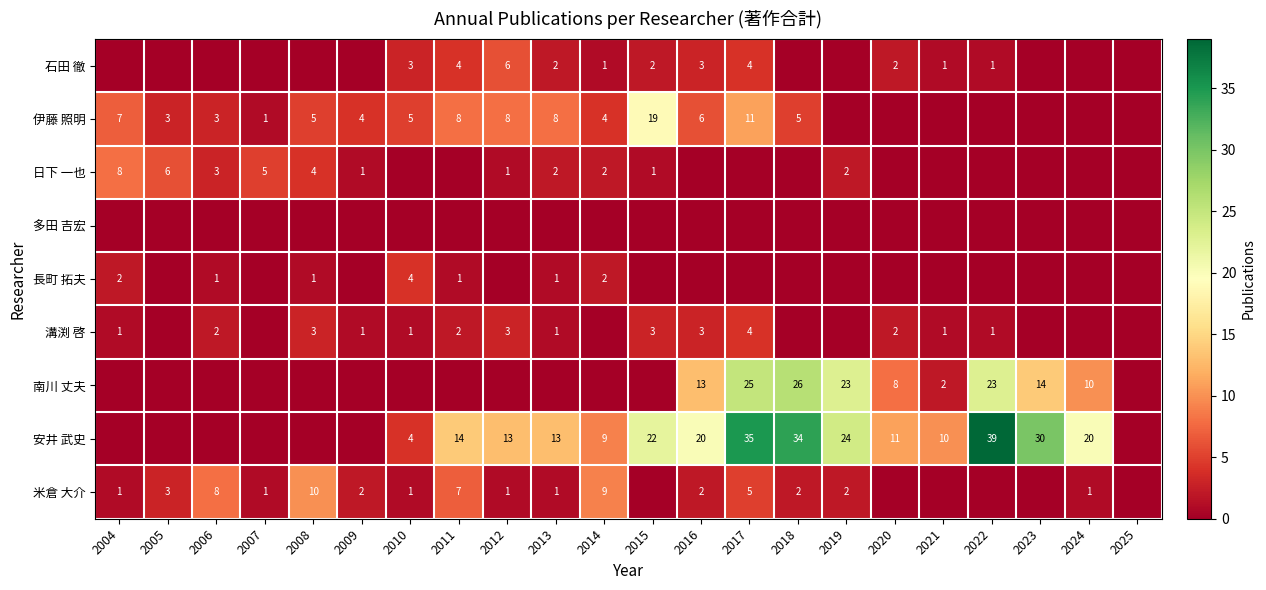

Is it true that 日下 一也 equals 1 at 2013?

False